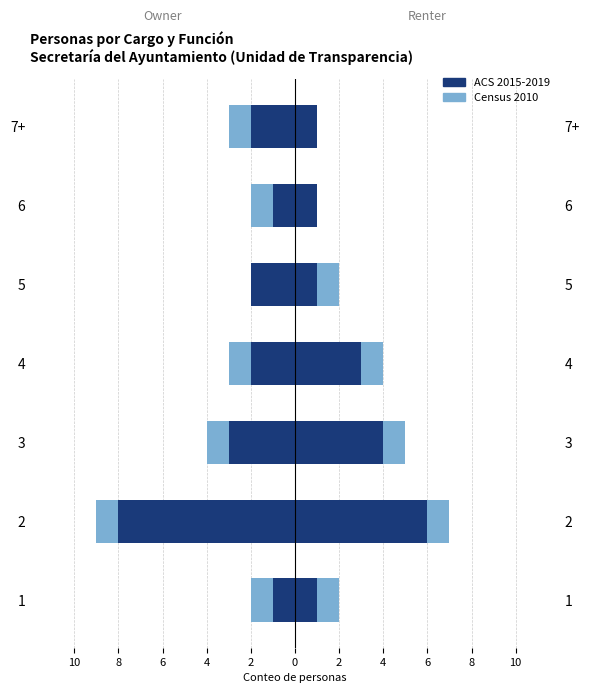

Is it true that Census 2010 equals -3 at 4?

True